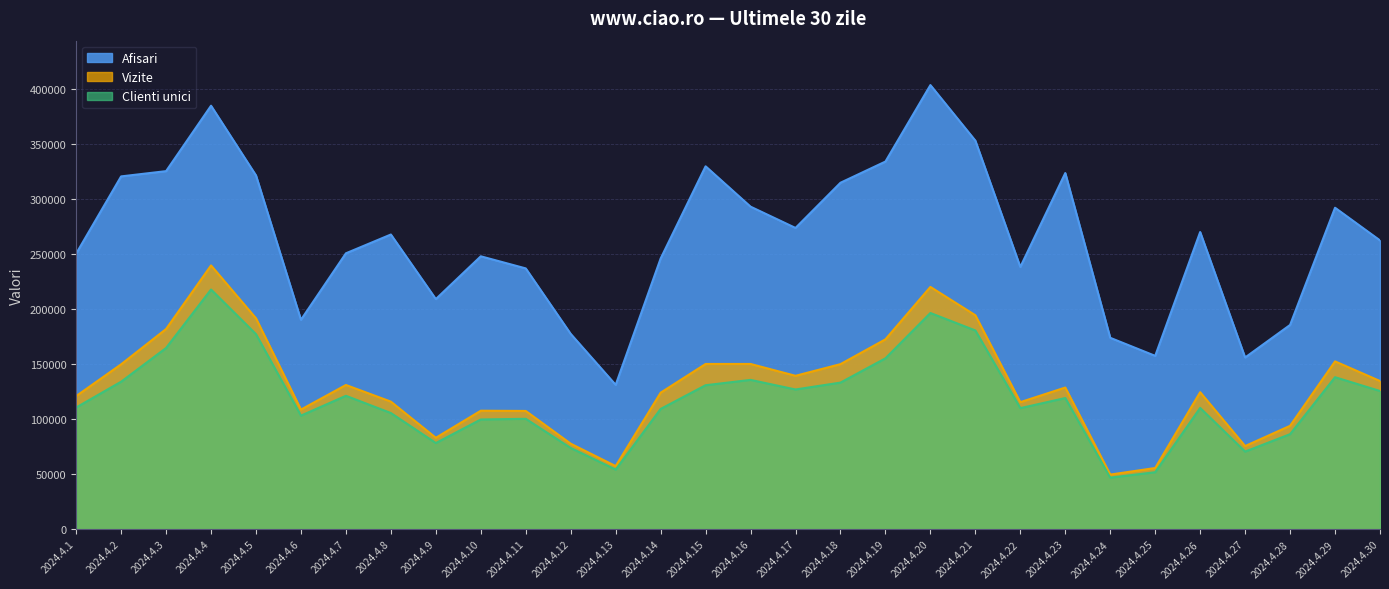

At 2024.4.9, list the series in order from smallest to largest.

Clienti unici, Vizite, Afisari